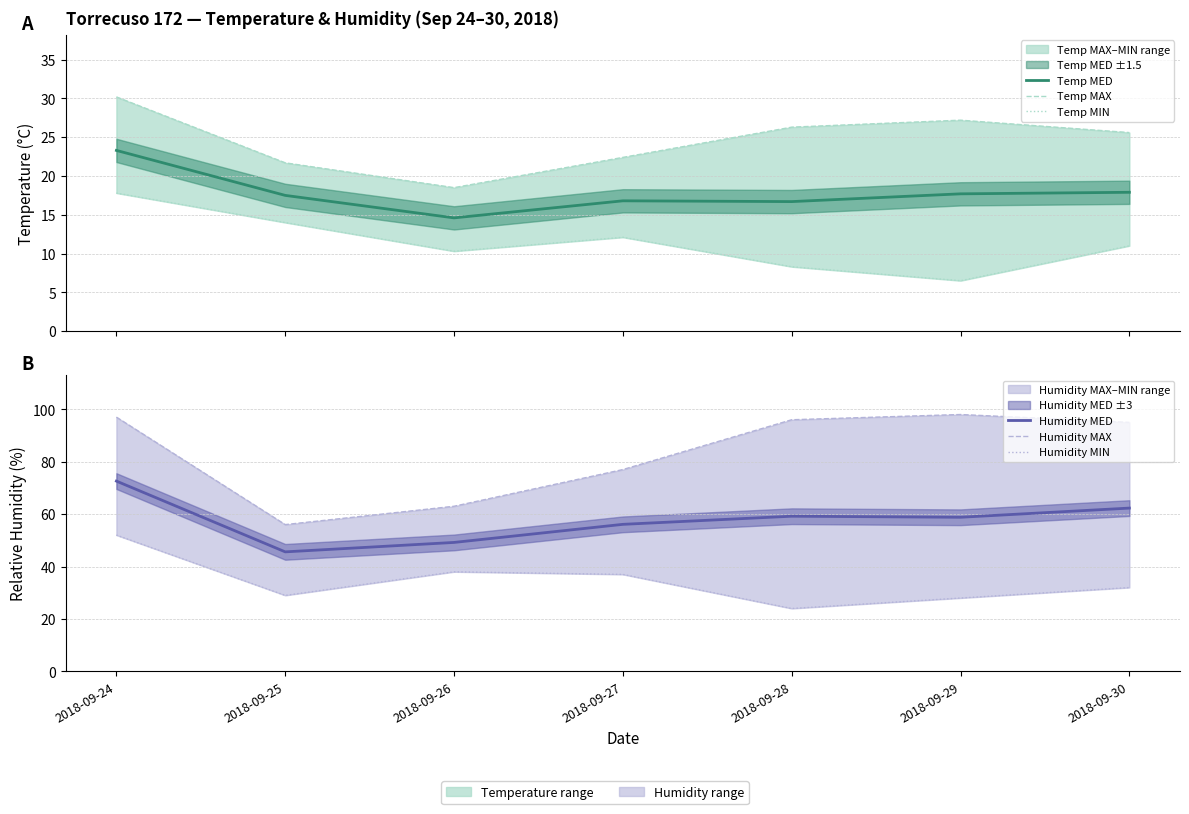

The value of Temp MIN at 2018-09-29 is 4.0. True or false?

False